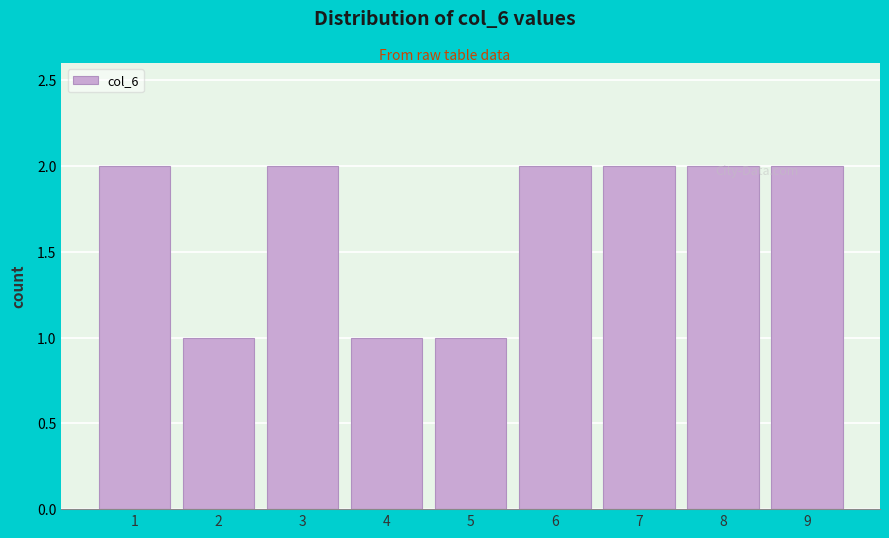

The chart shows a value of 2 at 8. True or false?

True